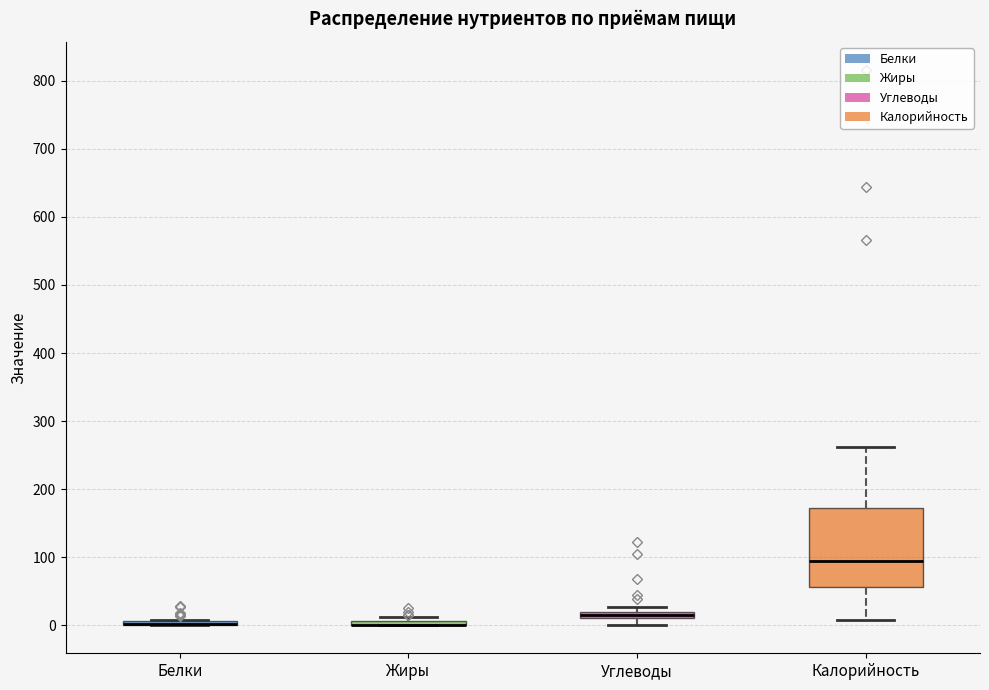

Which box is the tallest, from its lower edge to its upper edge?

Калорийность